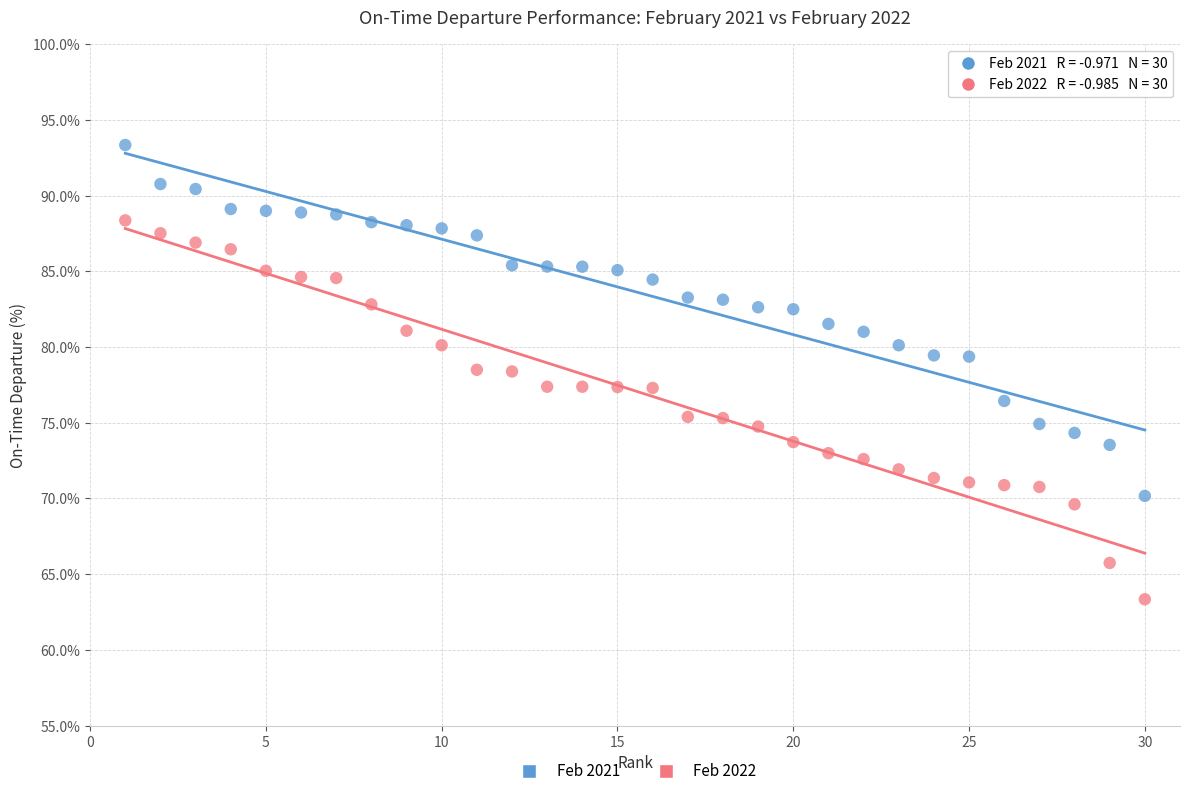

Which series contains the highest Y value?

Feb 2021